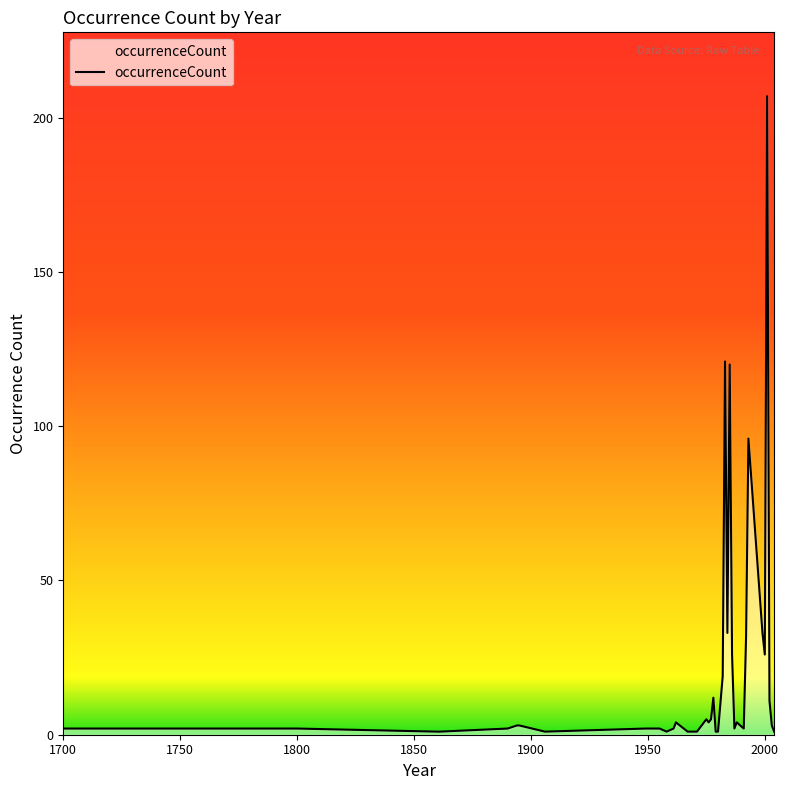

How many categories are shown in the chart?

38